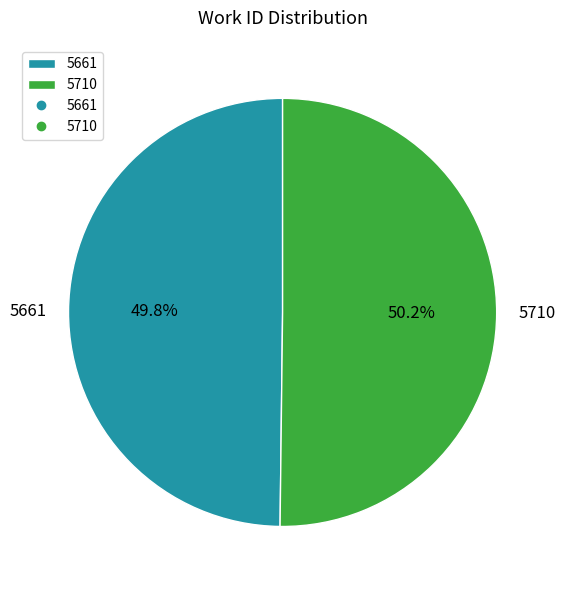

Approximately how many times larger is the value at 5661 compared to 5710?

1.0